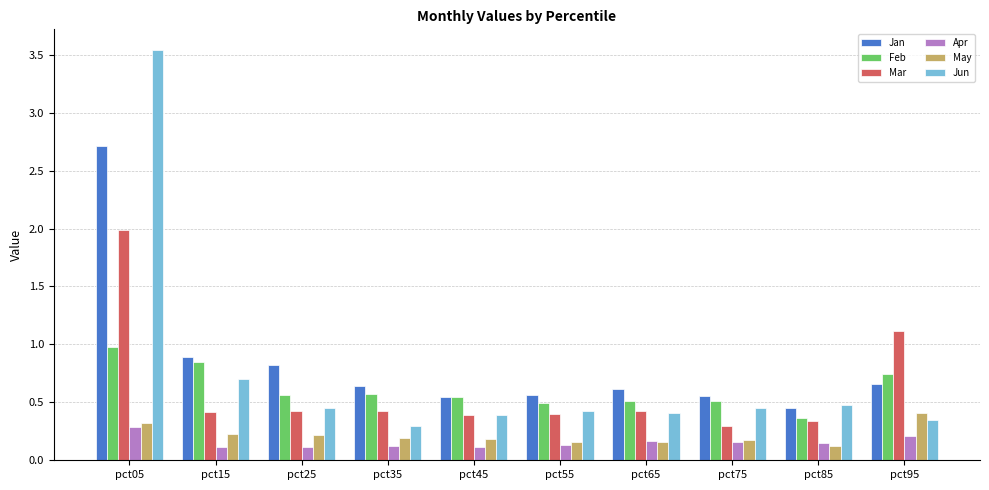

How many series are shown in this chart?

6